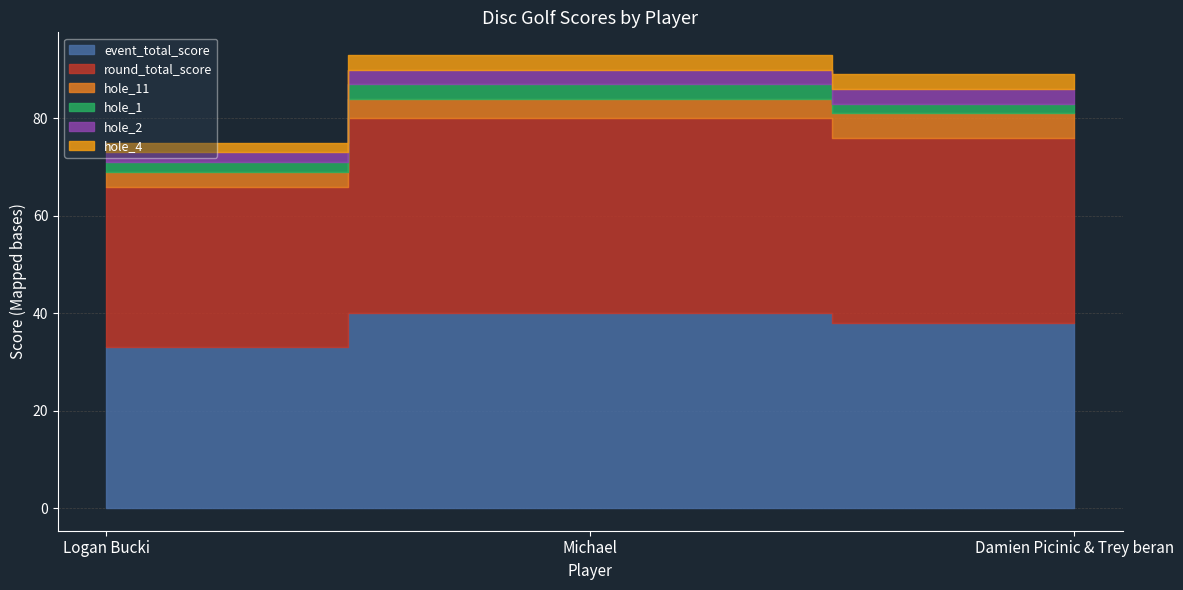

Which category has the highest value in the hole_1 series?

Michael